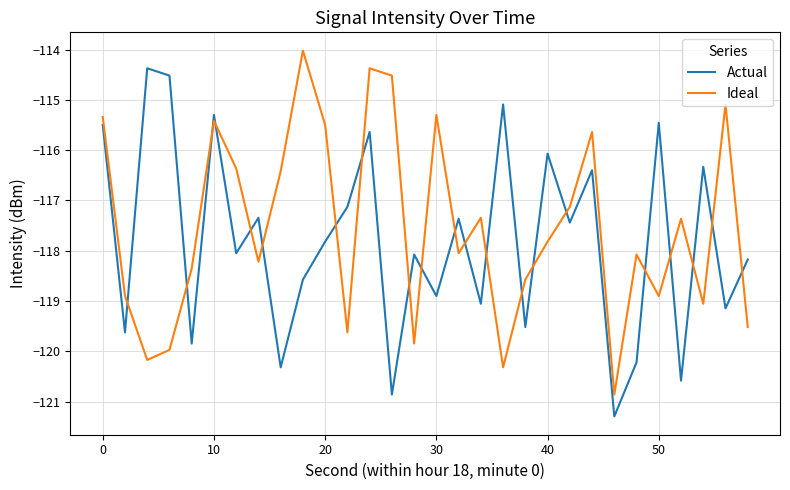

What are all the series names shown in the legend?

Actual, Ideal